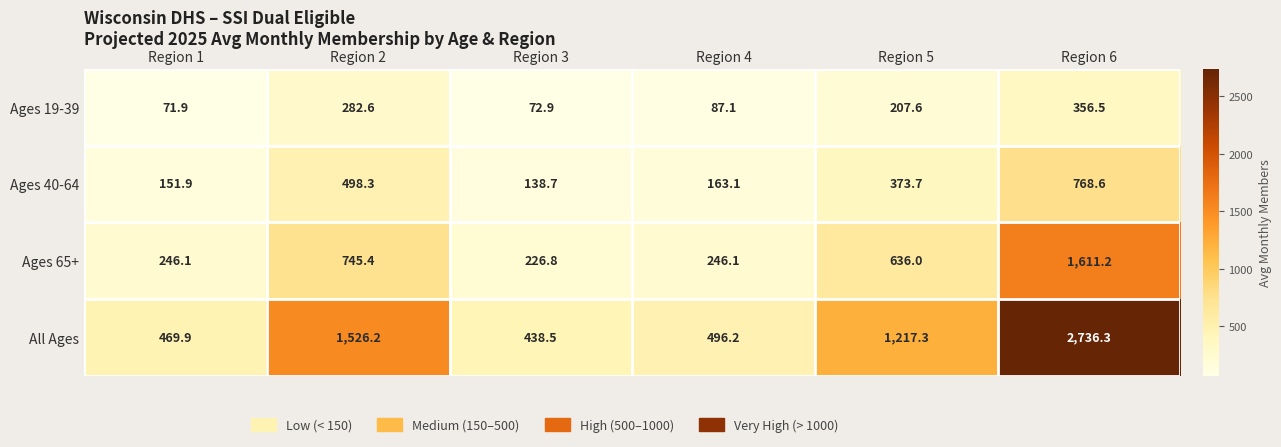

True or false: Ages 19-39 has a value of 71.9 at Region 1.

True